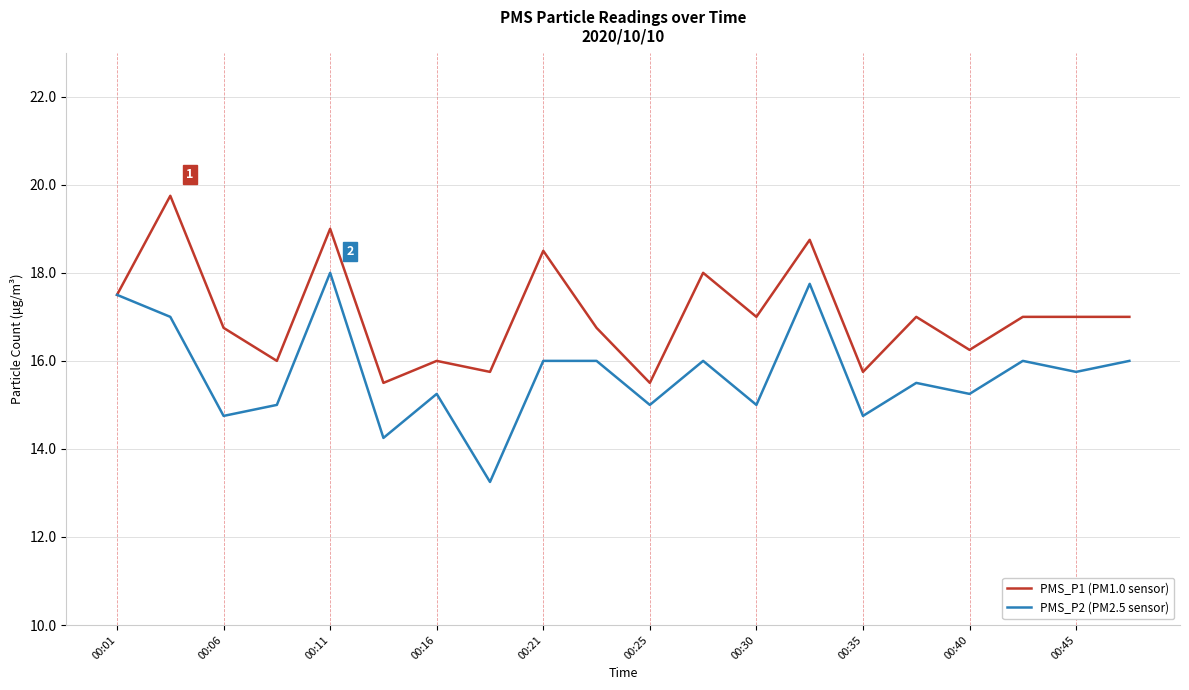

What is the average value of the PMS_P2 (PM2.5 sensor) series?

15.7